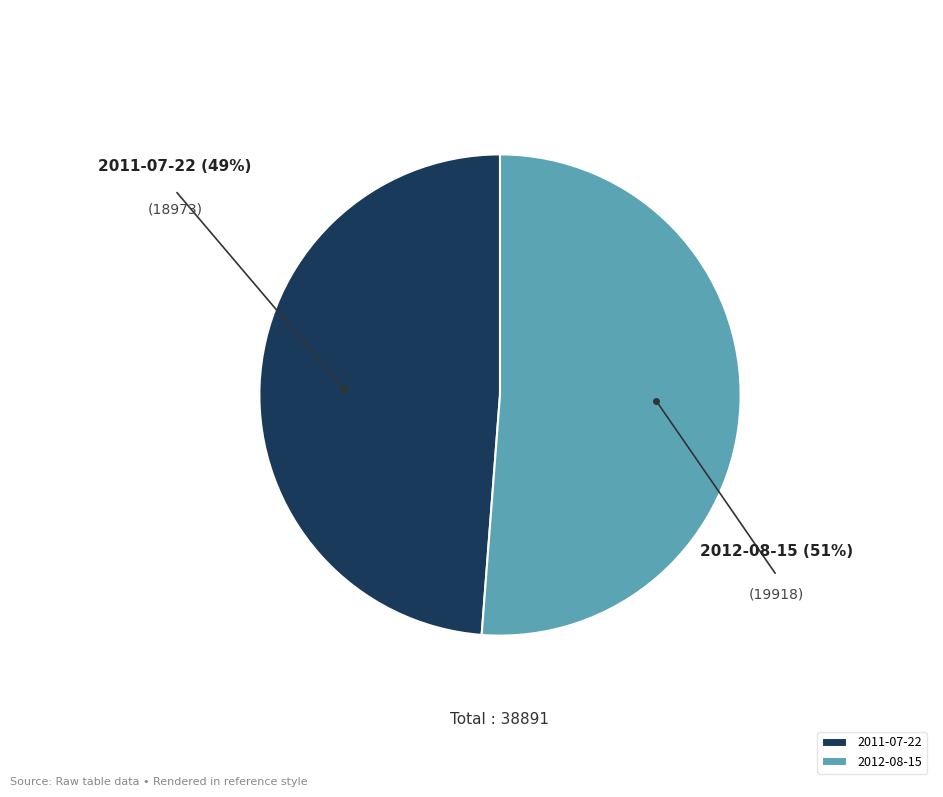

Which slice is the smallest?

2011-07-22